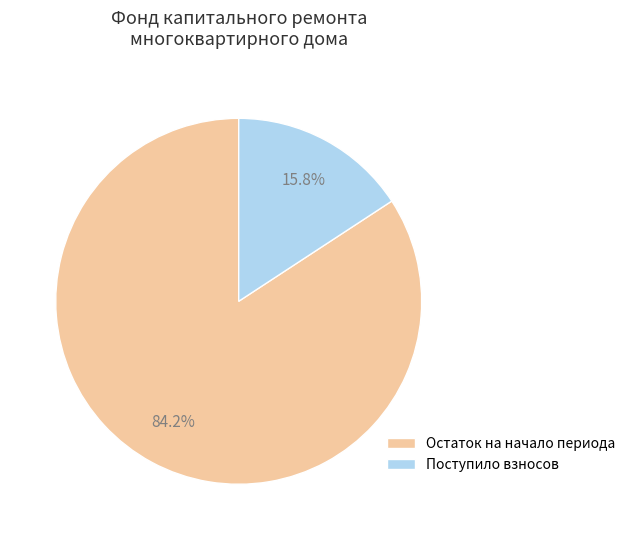

What is the majority slice?

Остаток на начало периода